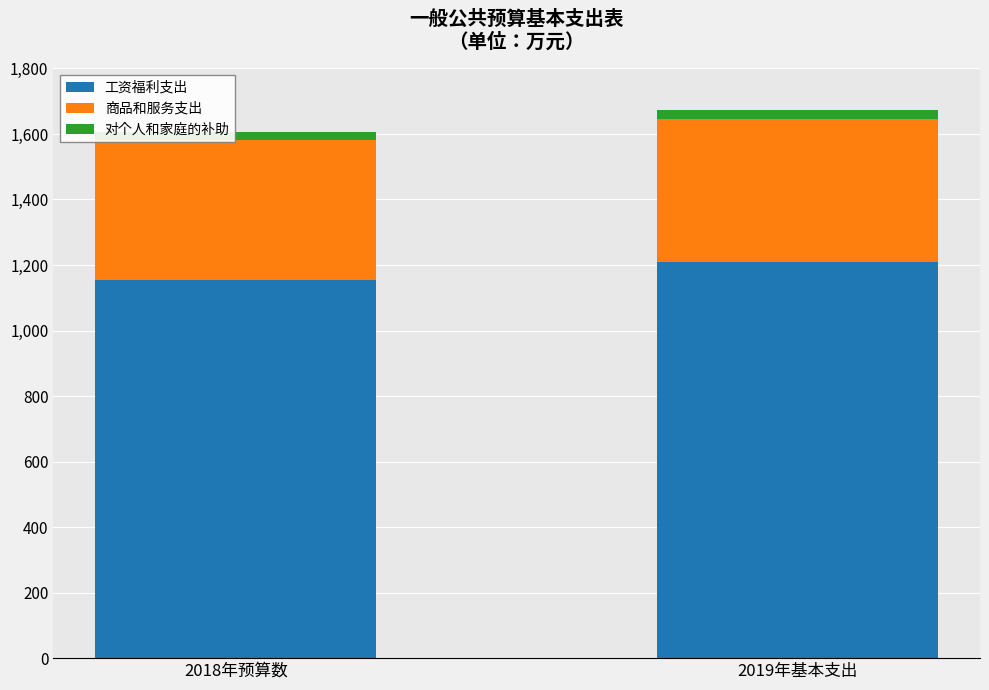

What is the highest value of the 工资福利支出 series?

1209.2